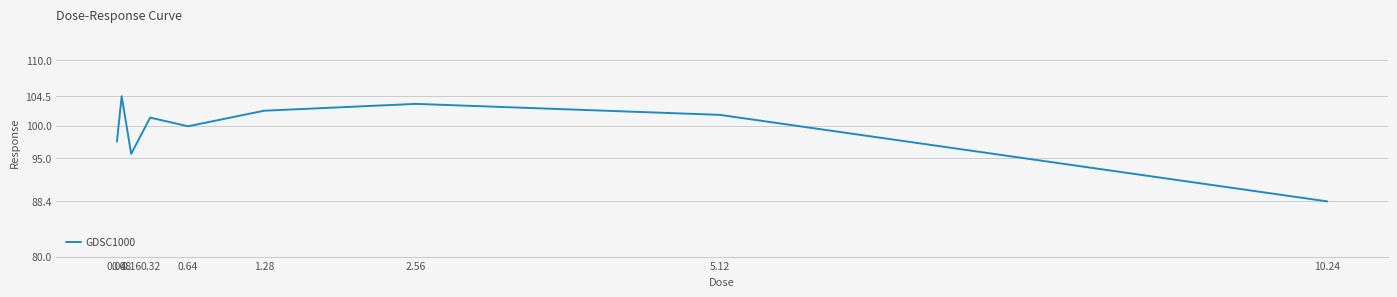

Reading left to right, list all the values displayed in this chart.

97.6	104.5	95.7	101.2	99.9	102.3	103.3	101.7	88.4